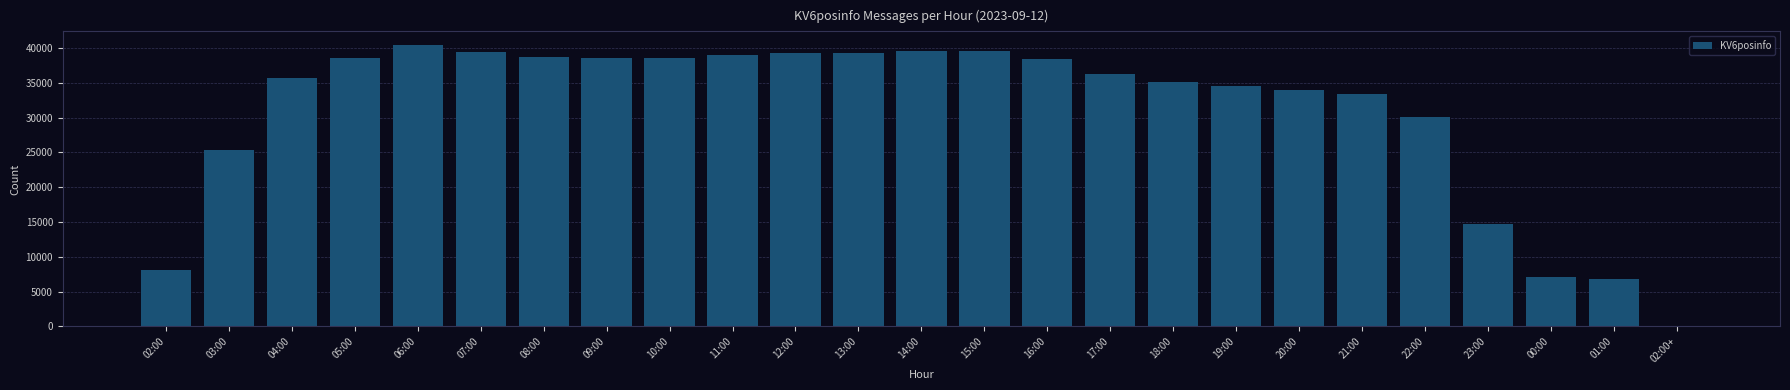

The value at 19:00 is 34555. True or false?

True